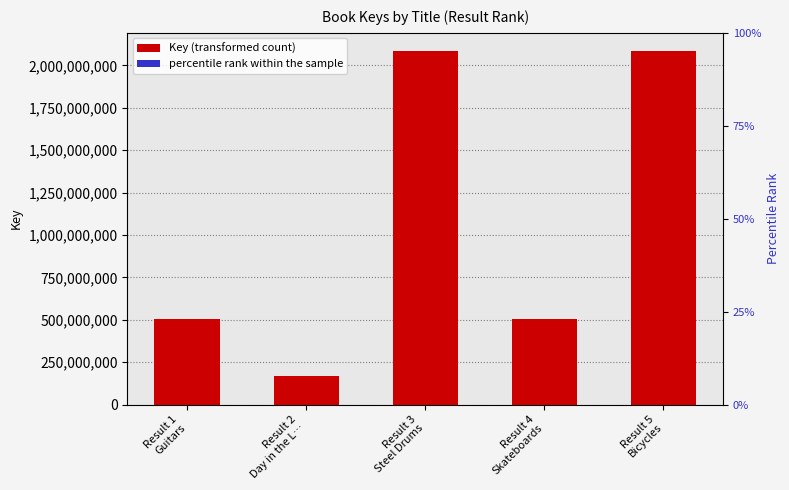

At which label is Key (transformed count) closest to 1127701635?

Result 1
Guitars